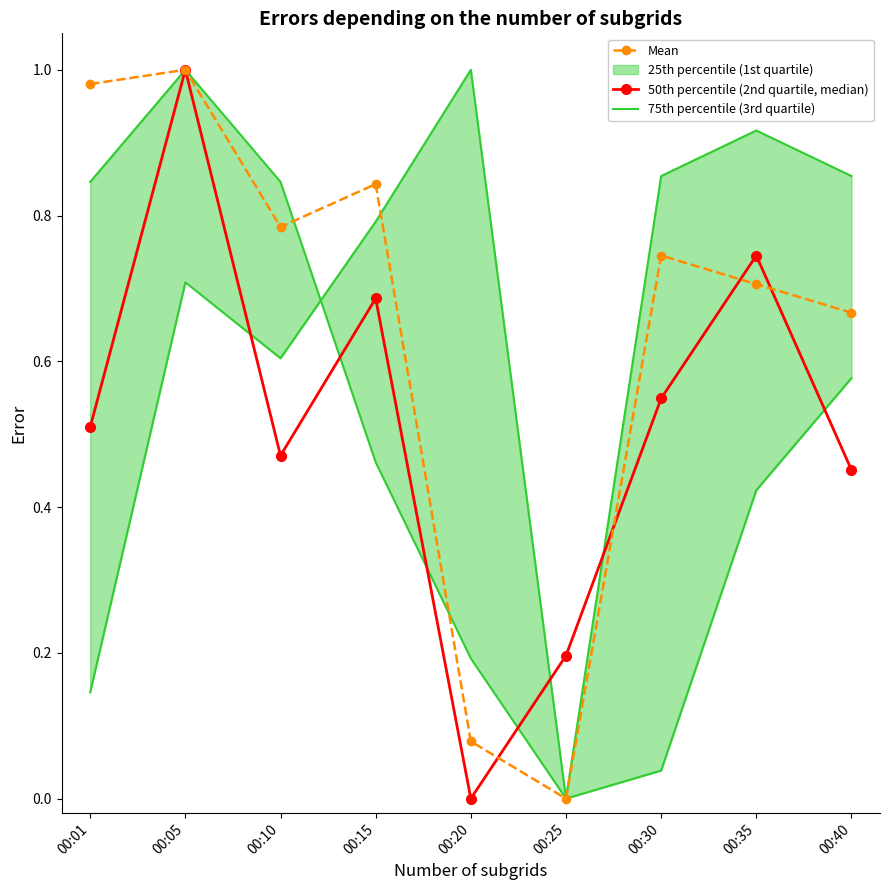

Where is Mean nearest to the value 0?

00:25